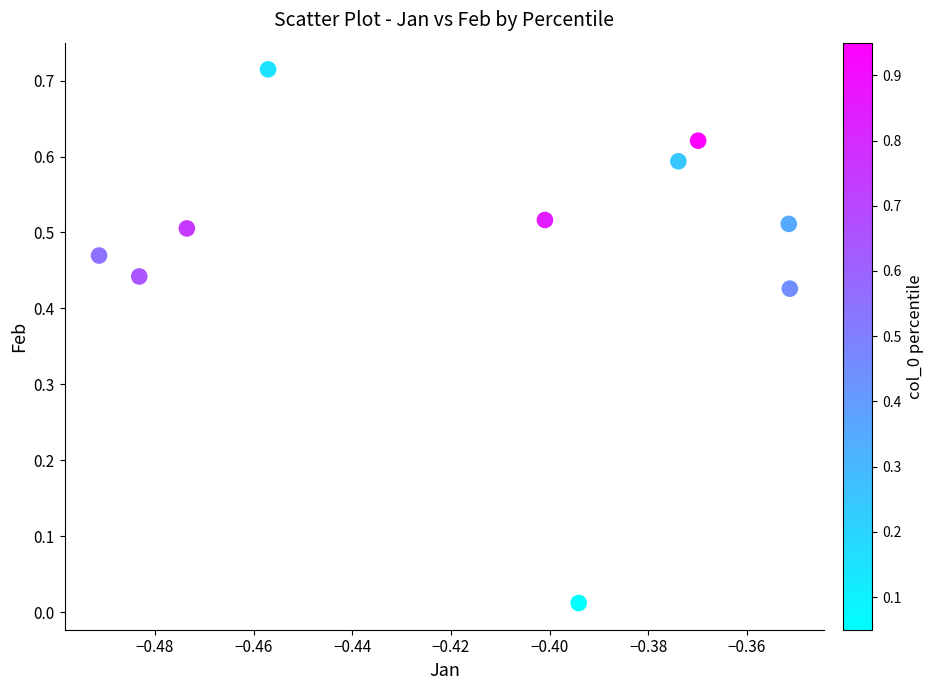

What is the average X value?

-0.4